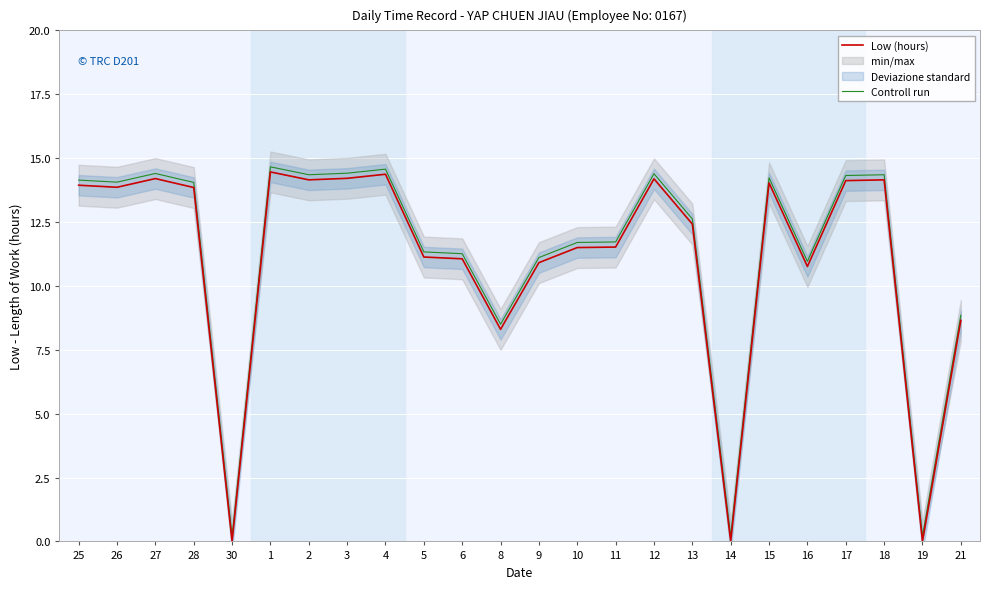

What is the approximate value of Controll run at 14?

0.2